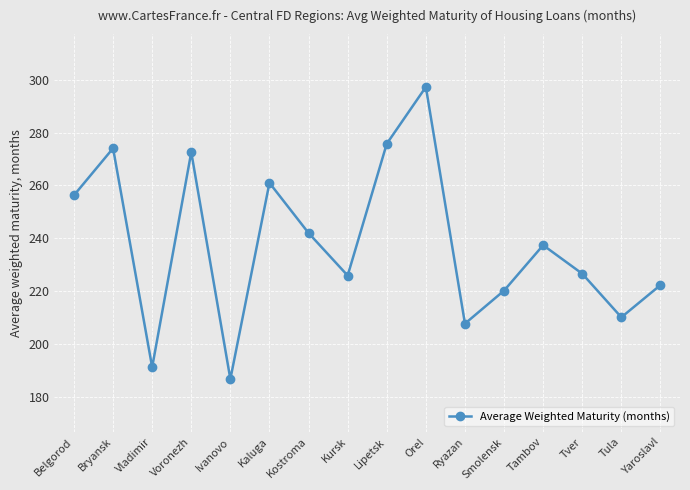

Reading left to right, list all the values displayed in this chart.

Belgorod=256.3	Bryansk=274.1	Vladimir=191.2	Voronezh=272.6	Ivanovo=186.7	Kaluga=261.0	Kostroma=242.0	Kursk=225.9	Lipetsk=275.8	Orel=297.3	Ryazan=207.7	Smolensk=220.2	Tambov=237.4	Tver=226.6	Tula=210.1	Yaroslavl=222.3